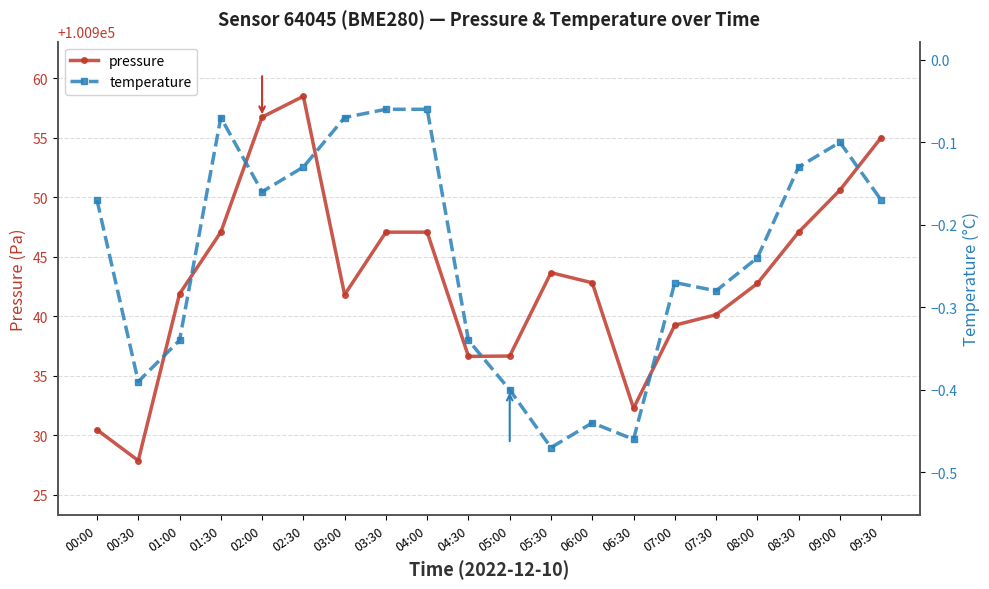

What are all the series names shown in the legend?

pressure, temperature